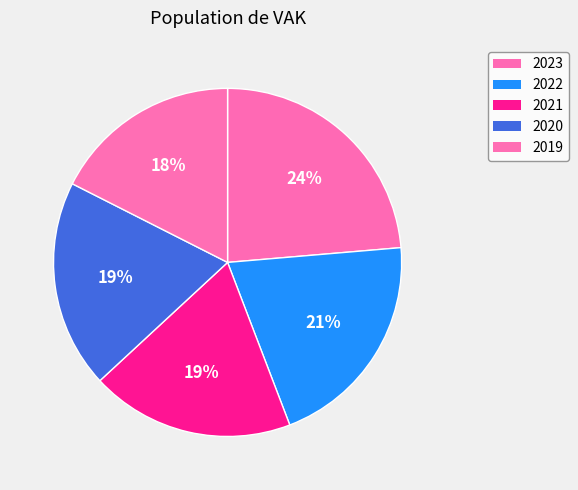

The 2020 slice represents 19% of the pie. True or false?

True